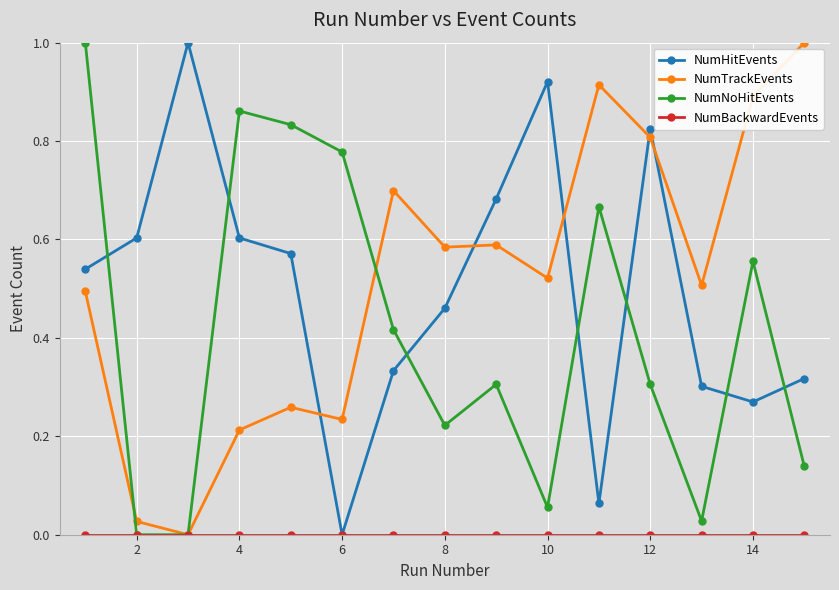

True or false: NumHitEvents and NumNoHitEvents intersect in this chart.

True